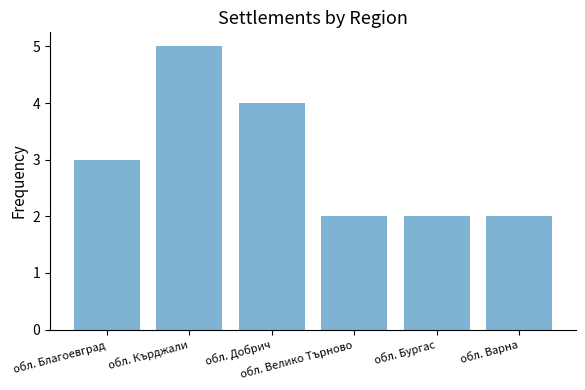

True or false: the data shows 2 at обл. Варна.

True